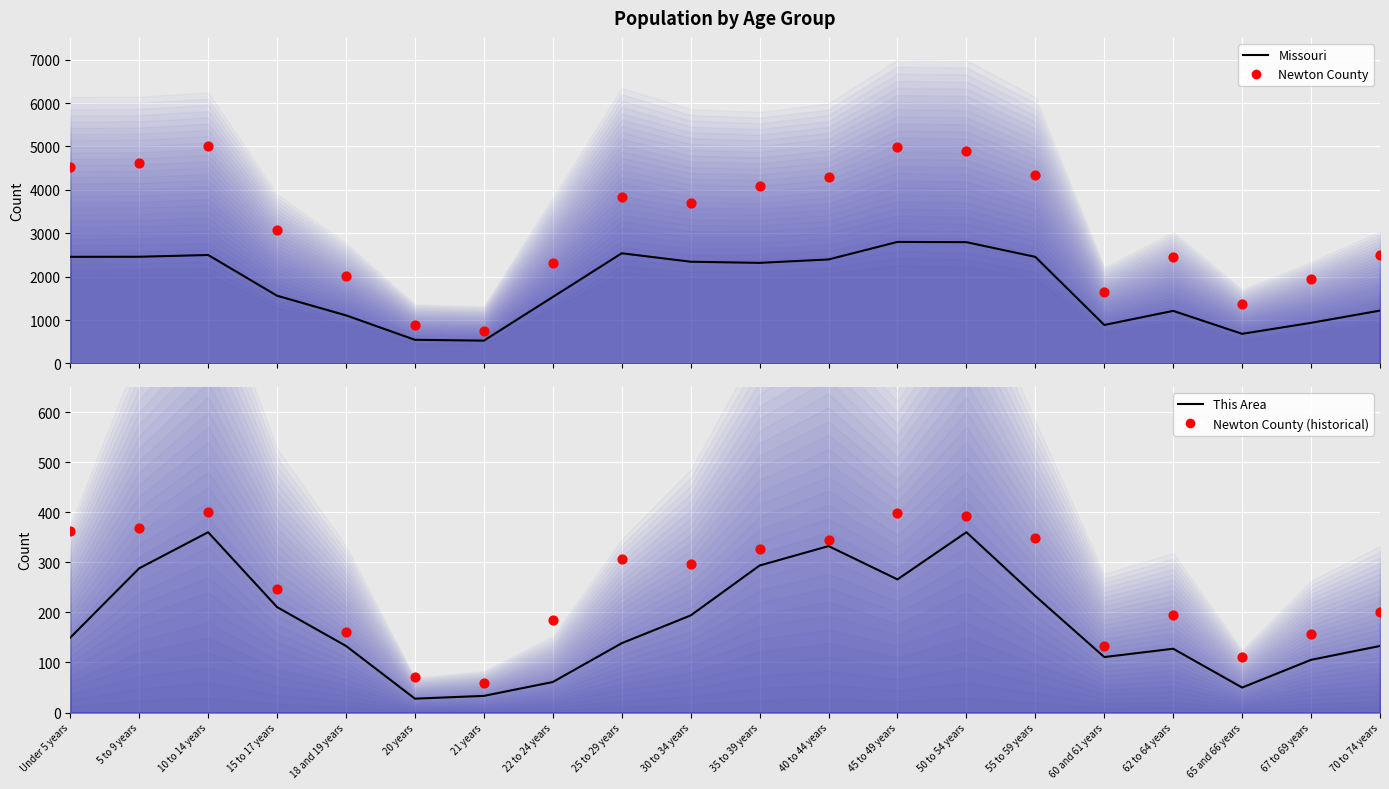

At which category is the sum across all series the highest?

50 to 54 years